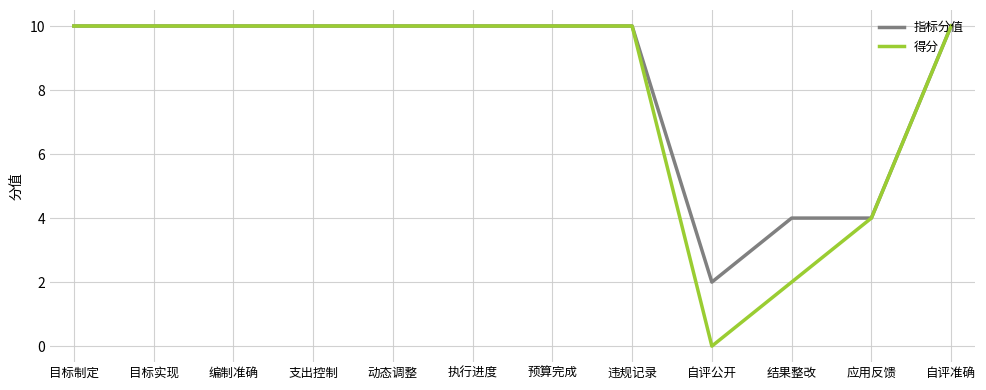

What position from the right is 支出控制?

9